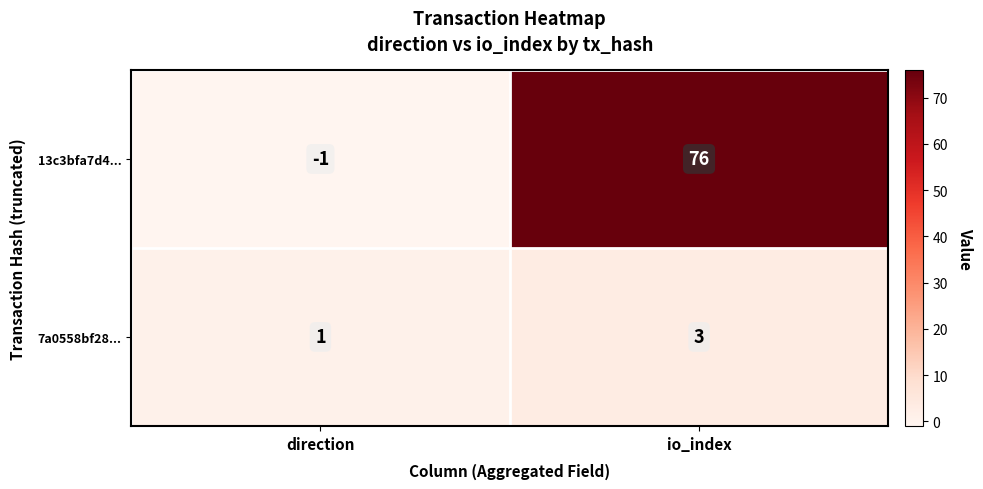

Reading left to right, transcribe all the data shown in this chart.

13c3bfa7d4...: direction=-1	io_index=76
7a0558bf28...: direction=1	io_index=3